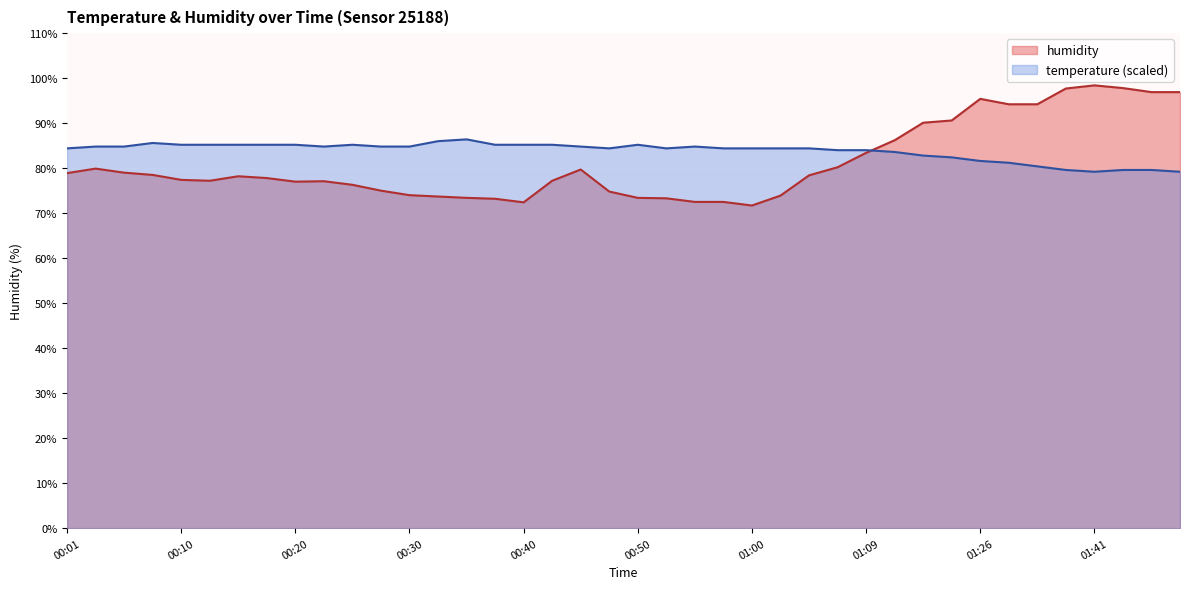

How many lines are shown in the chart?

2